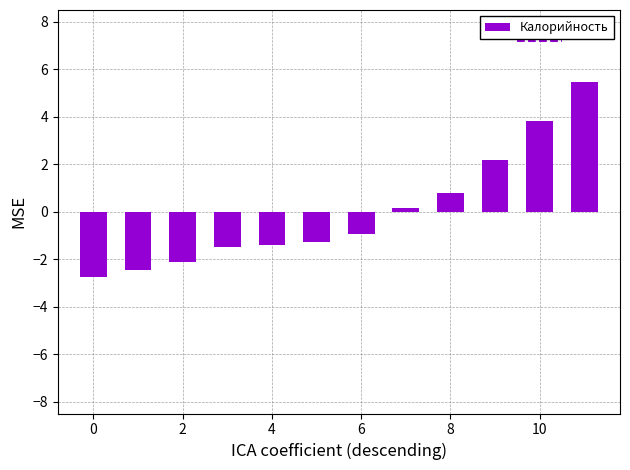

How many positive values are there?

5